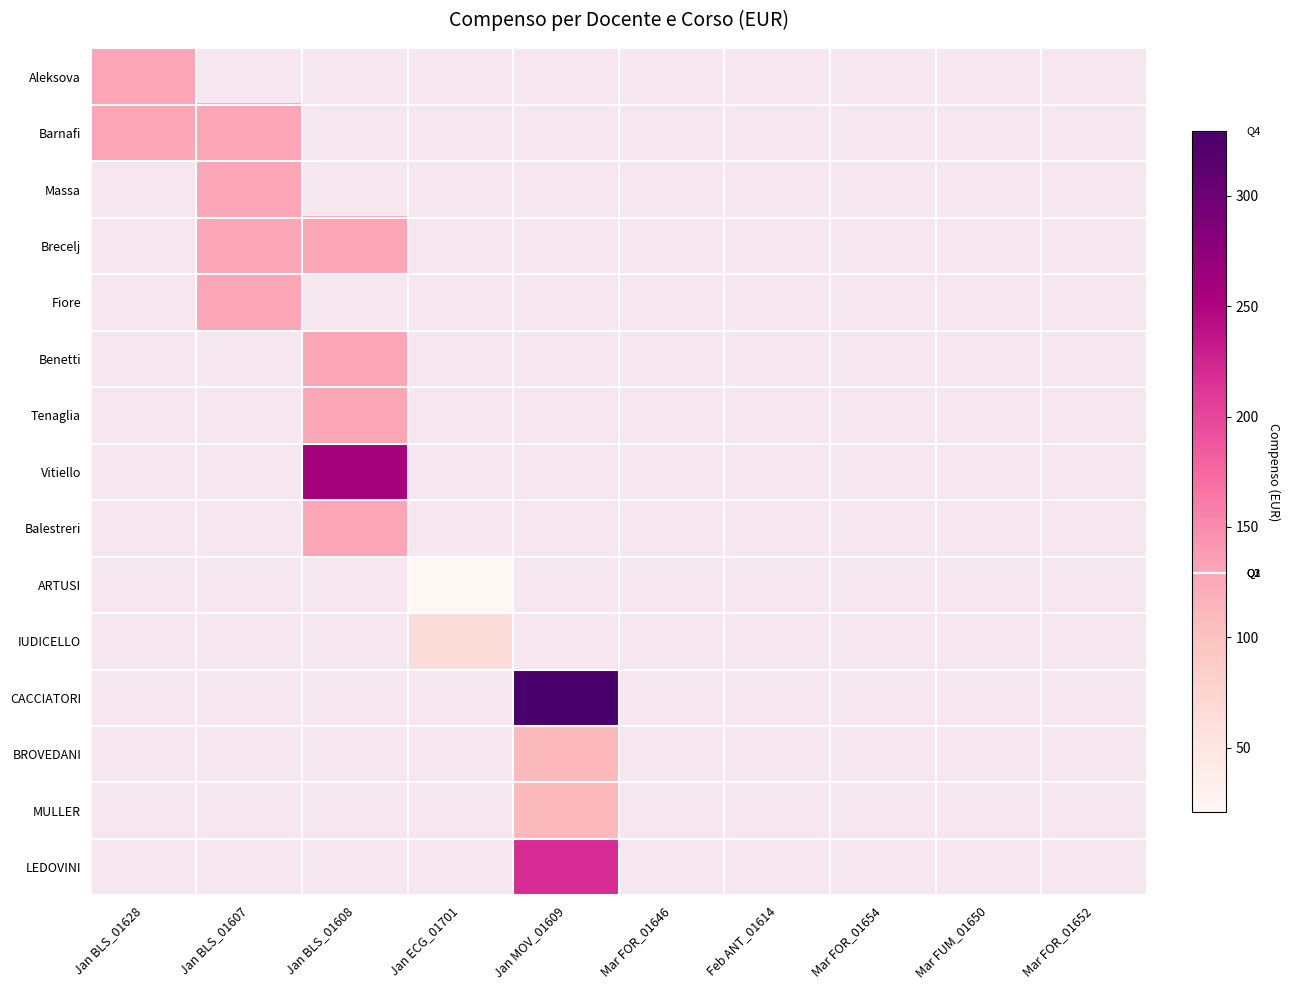

The BROVEDANI series shows 58.8 at Jan MOV_01609. True or false?

False